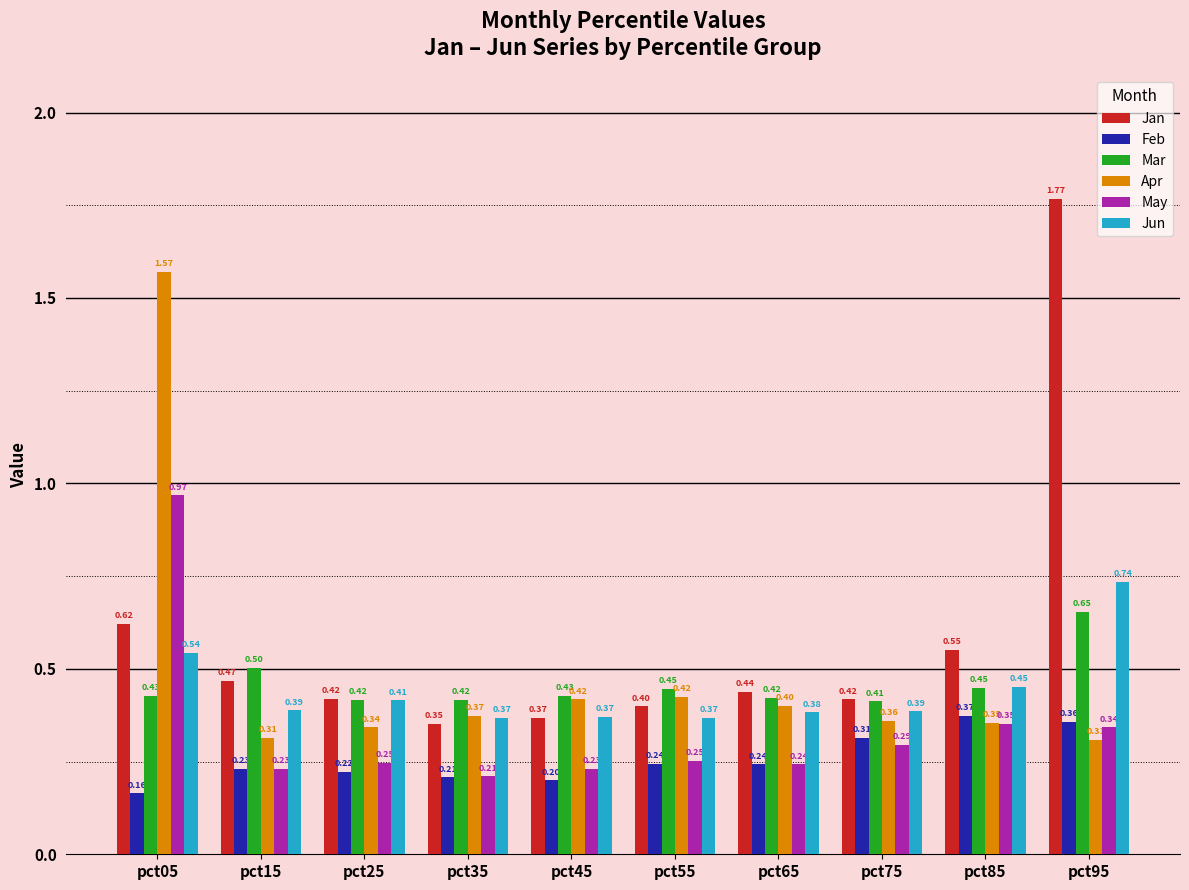

At which label does Mar reach its minimum?

pct75